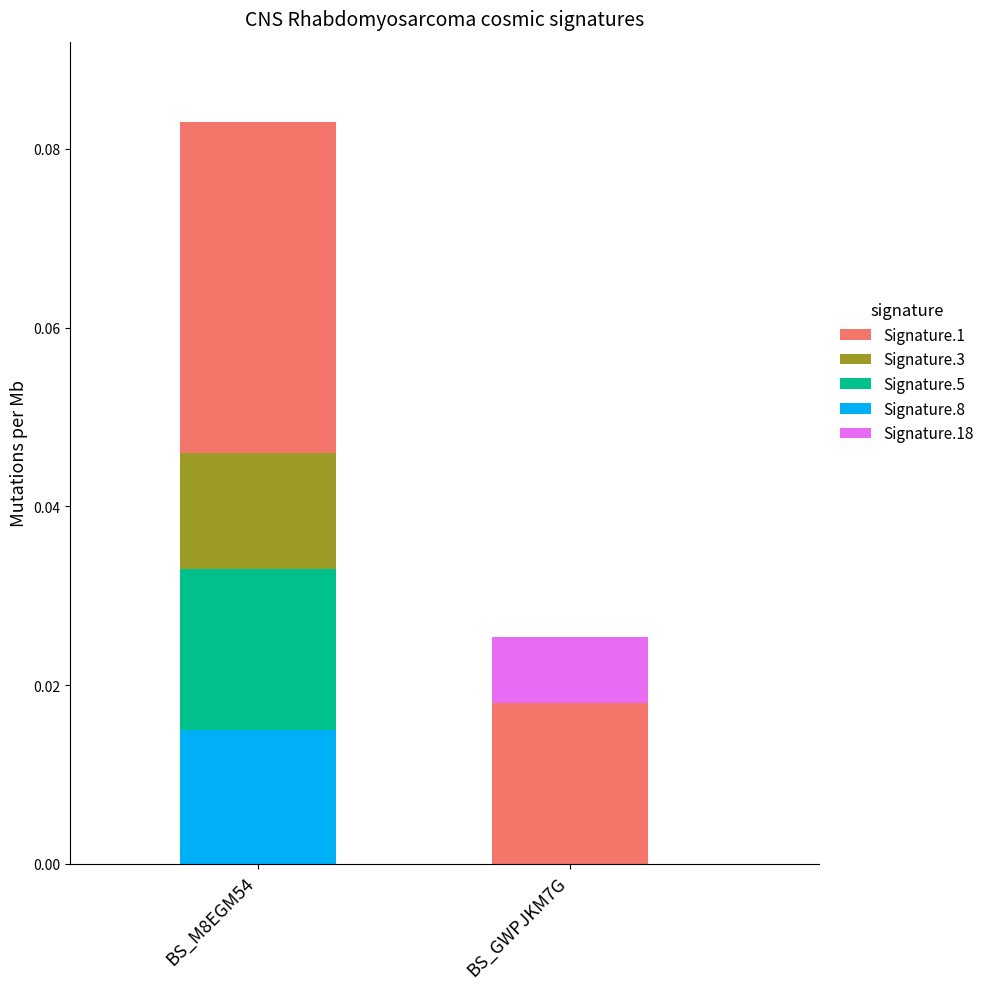

At which category is the sum across all series the highest?

BS_M8EGM54